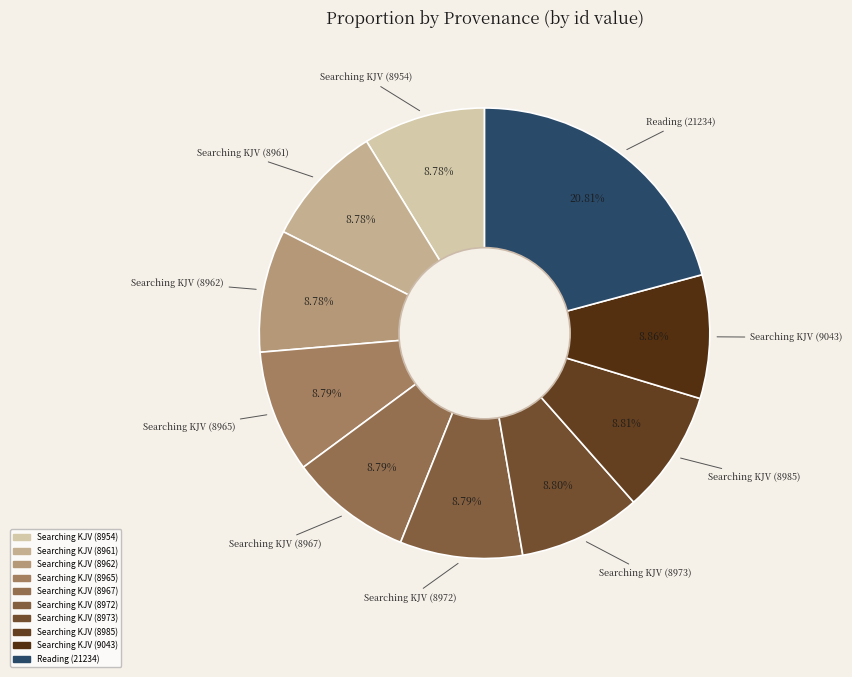

Does Searching KJV (8973) represent more than half of the total?

No